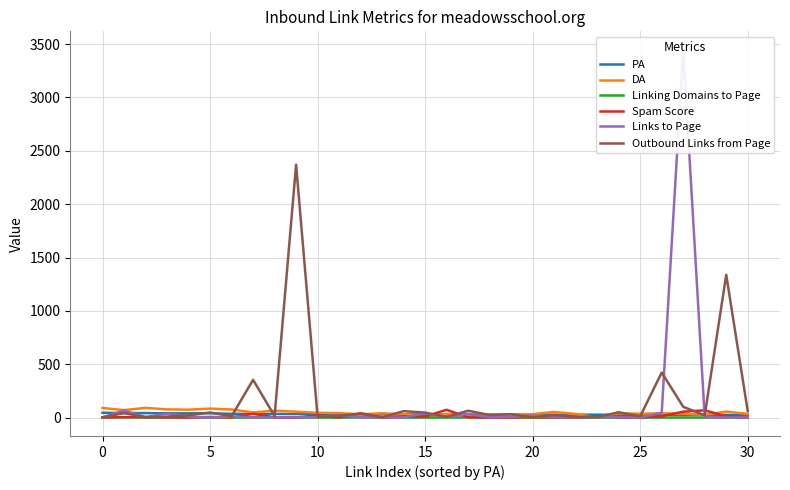

Where is the first local maximum for Spam Score?

5